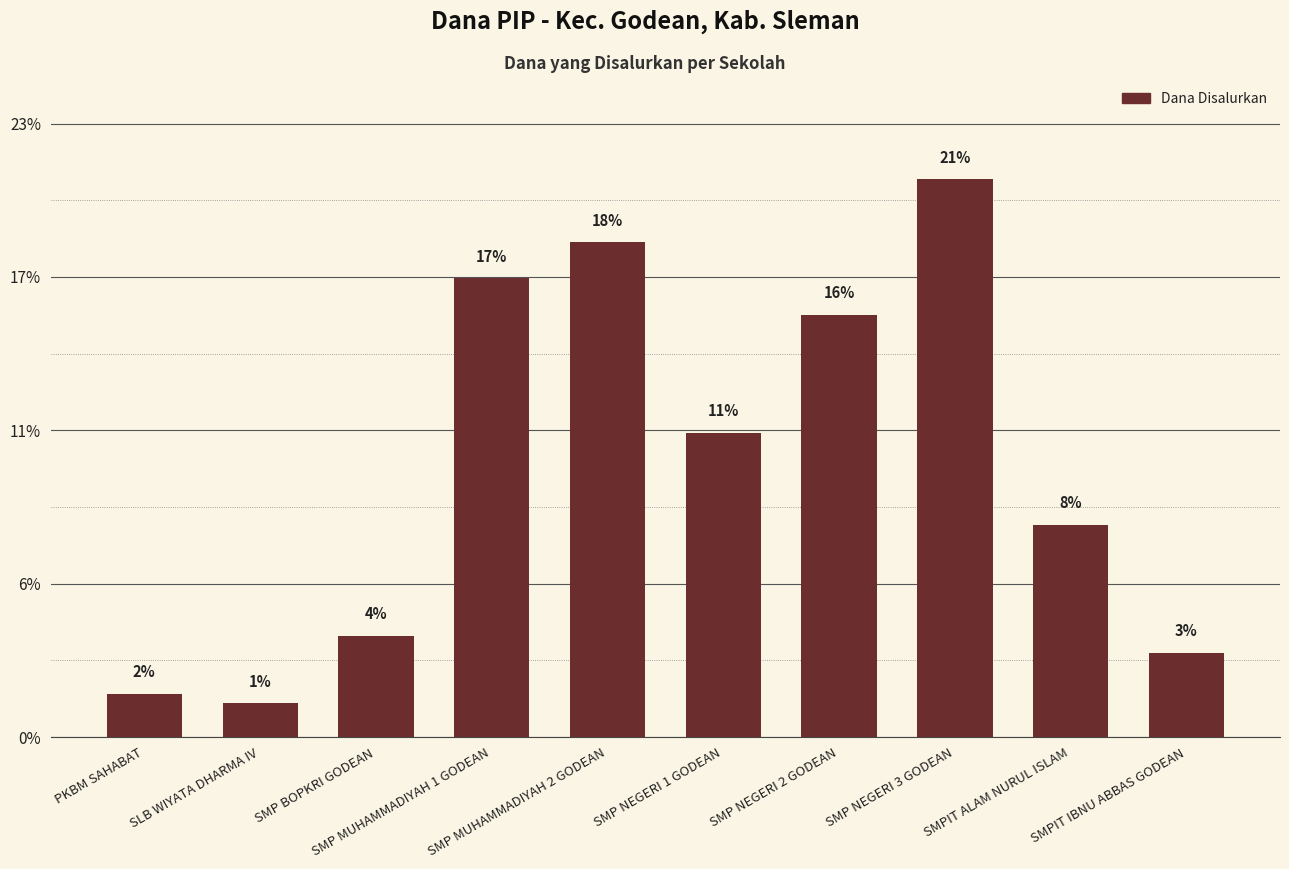

Are the bars horizontal?

No